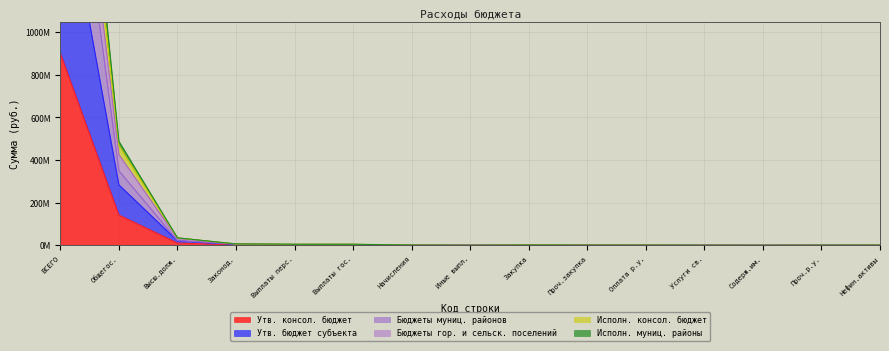

Does the chart have visible grid lines?

Yes